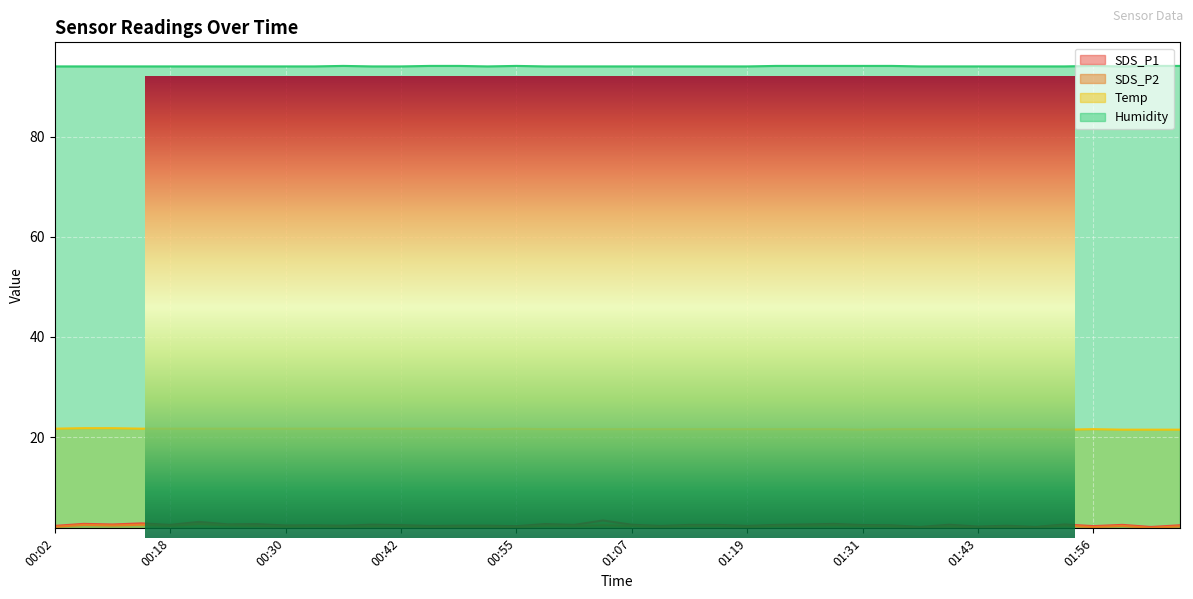

Rank the categories by Humidity value from highest to lowest.

00:36, 00:45, 00:48, 00:55, 01:22, 01:25, 01:28, 01:31, 01:34, 01:56, 02:02, 02:05, 00:02, 00:05, 00:08, 00:15, 00:18, 00:21, 00:24, 00:27, 00:30, 00:33, 00:39, 00:42, 00:52, 00:58, 01:01, 01:04, 01:07, 01:10, 01:13, 01:16, 01:19, 01:37, 01:40, 01:43, 01:46, 01:49, 01:53, 01:59